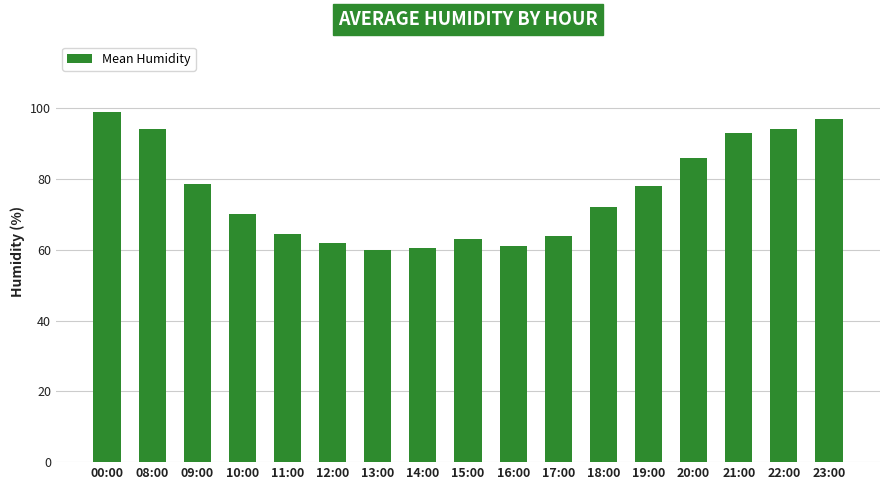

What is the sum of the values at 11:00 and 22:00?

158.5